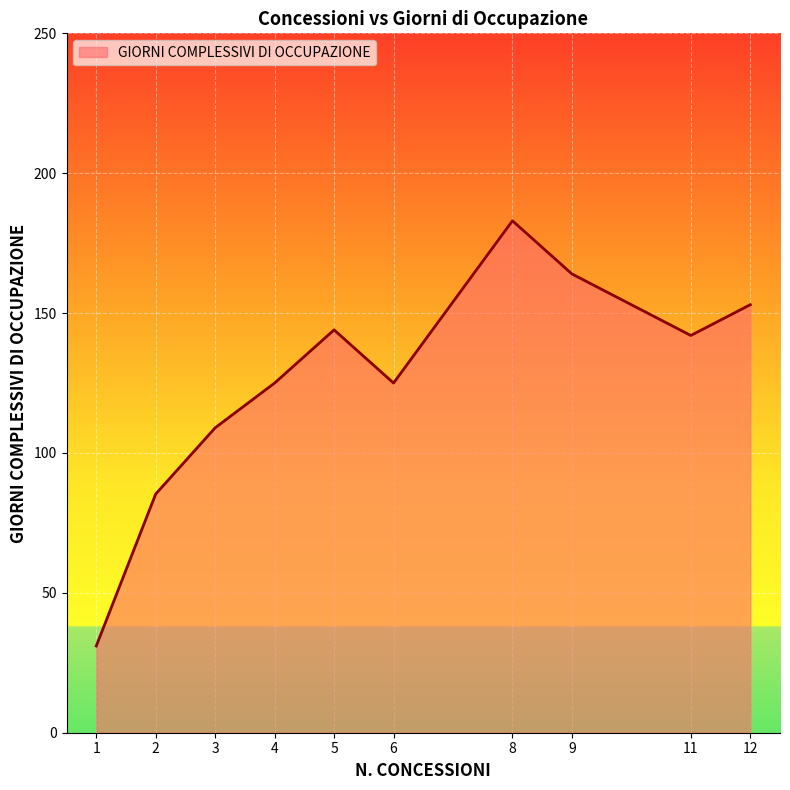

What is the change in value from 1 to 5?

+113.0